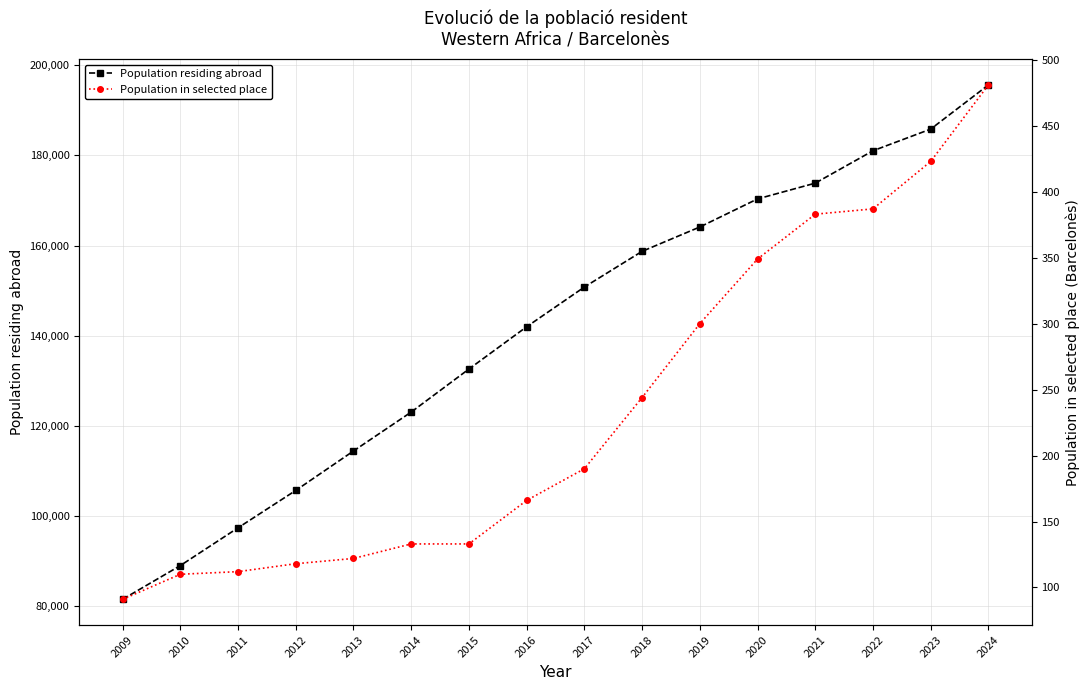

How many lines are shown in the chart?

2